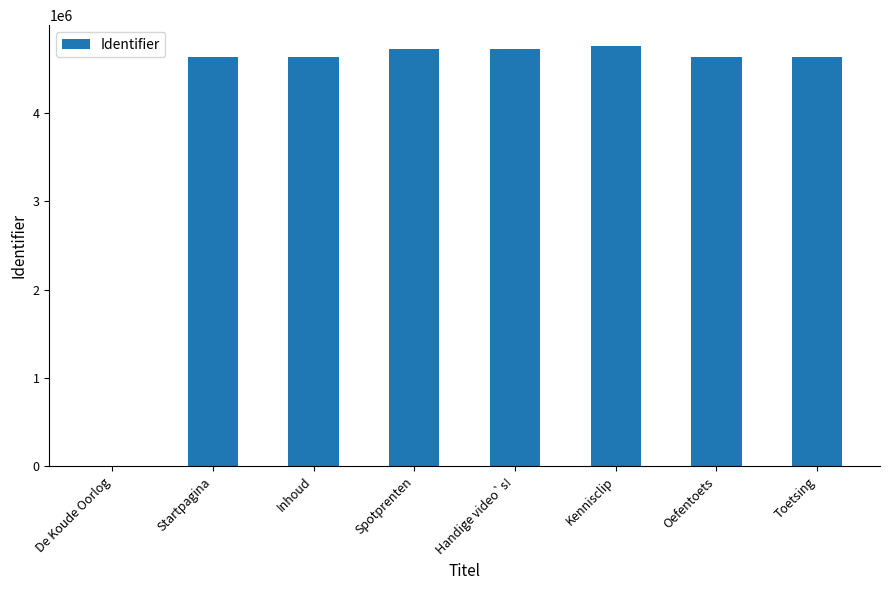

What is the greatest value displayed?

4753444